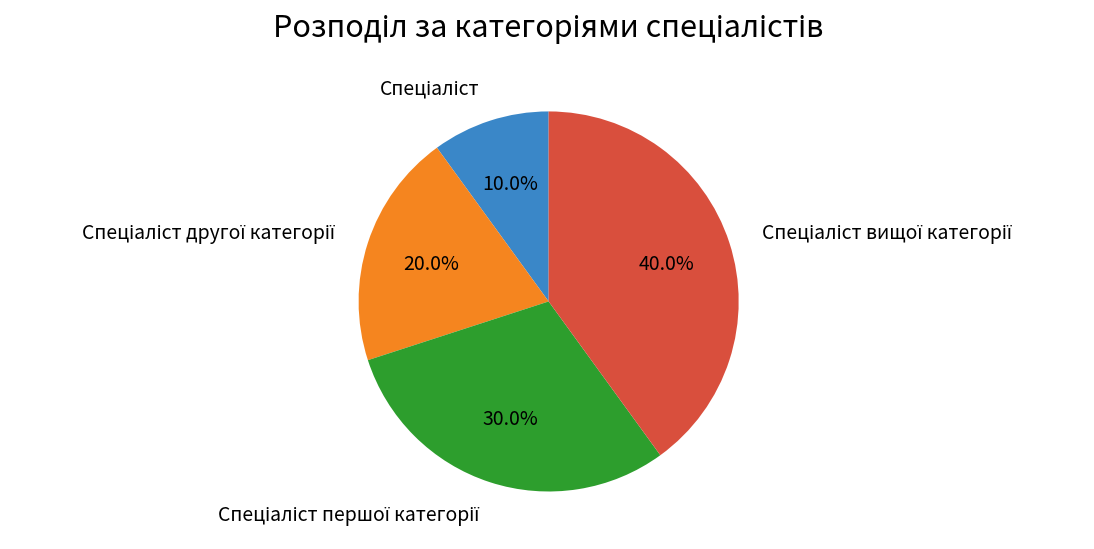

Is there any slice that represents more than half of the pie?

No